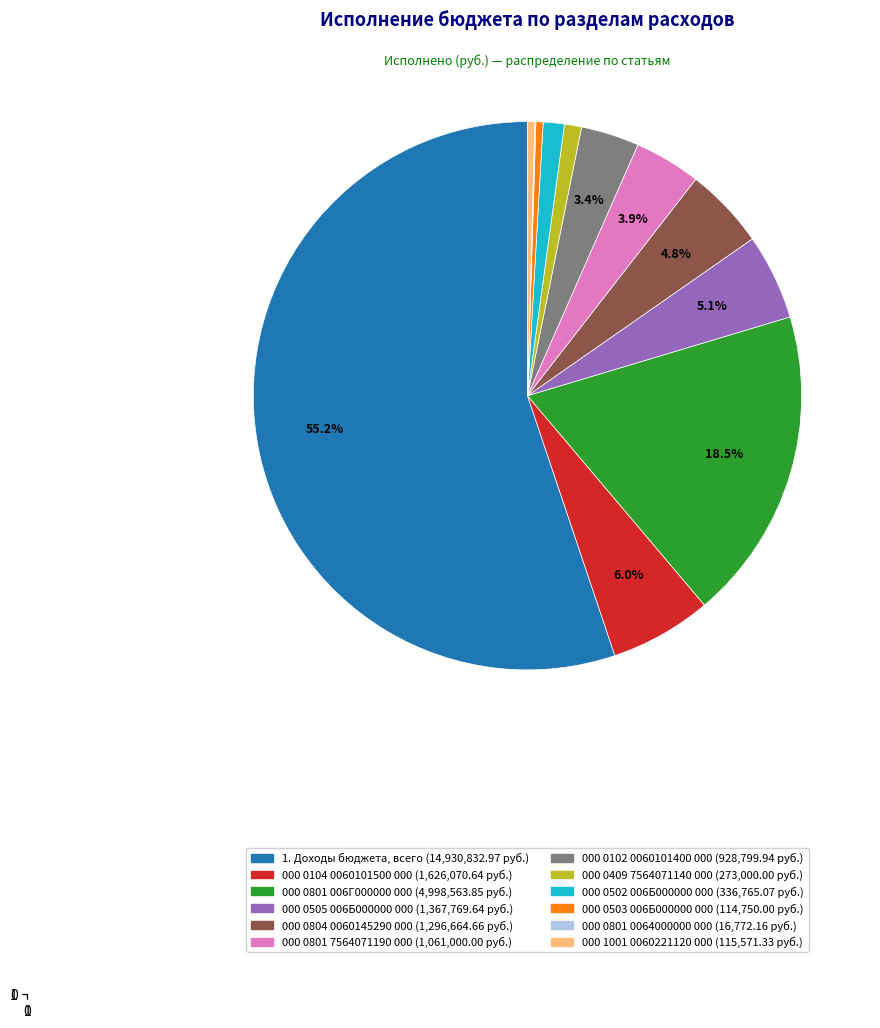

To the nearest percent, what portion does 1. Доходы бюджета, всего represent?

55%